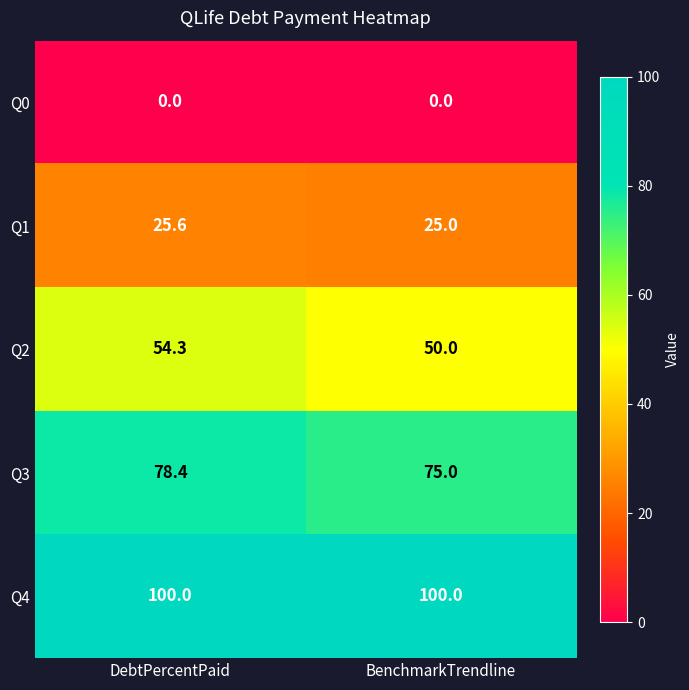

At which label does Q2 first exceed 54?

DebtPercentPaid